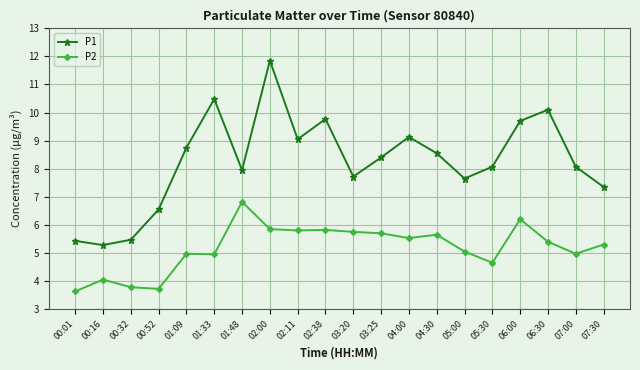

At how many categories does at least one series exceed 6?

17